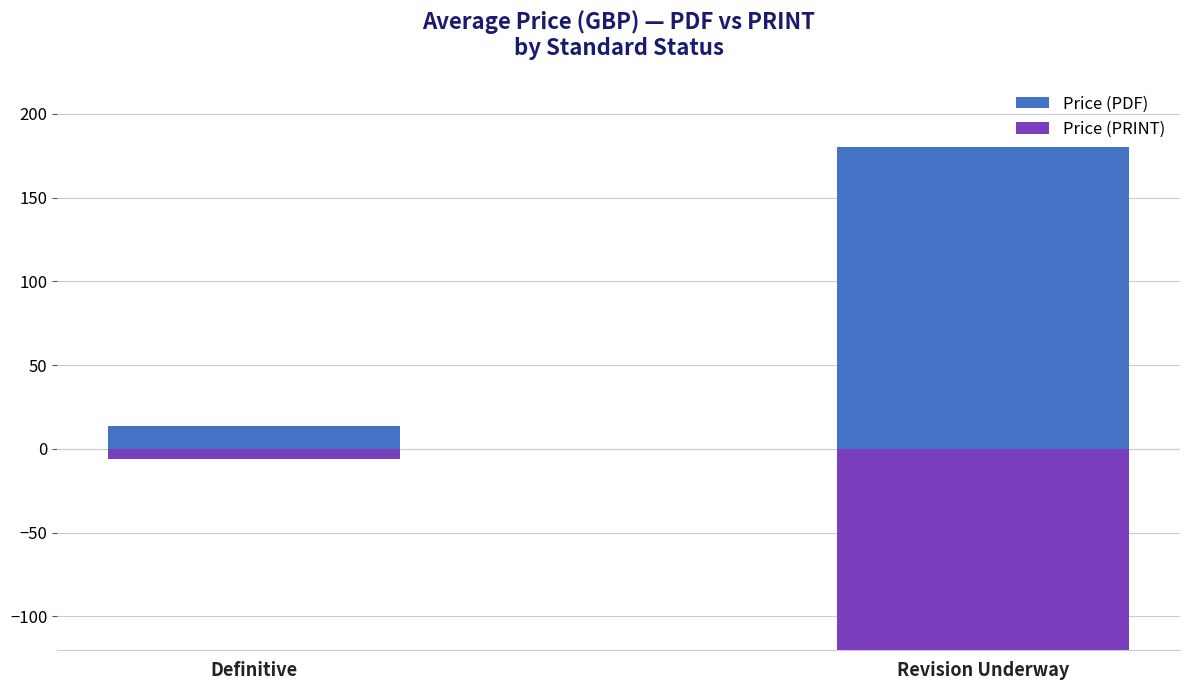

Reading left to right, extract all data points from this chart.

Price (PDF): 13.8	180.0
Price (PRINT): -6.2	-160.0